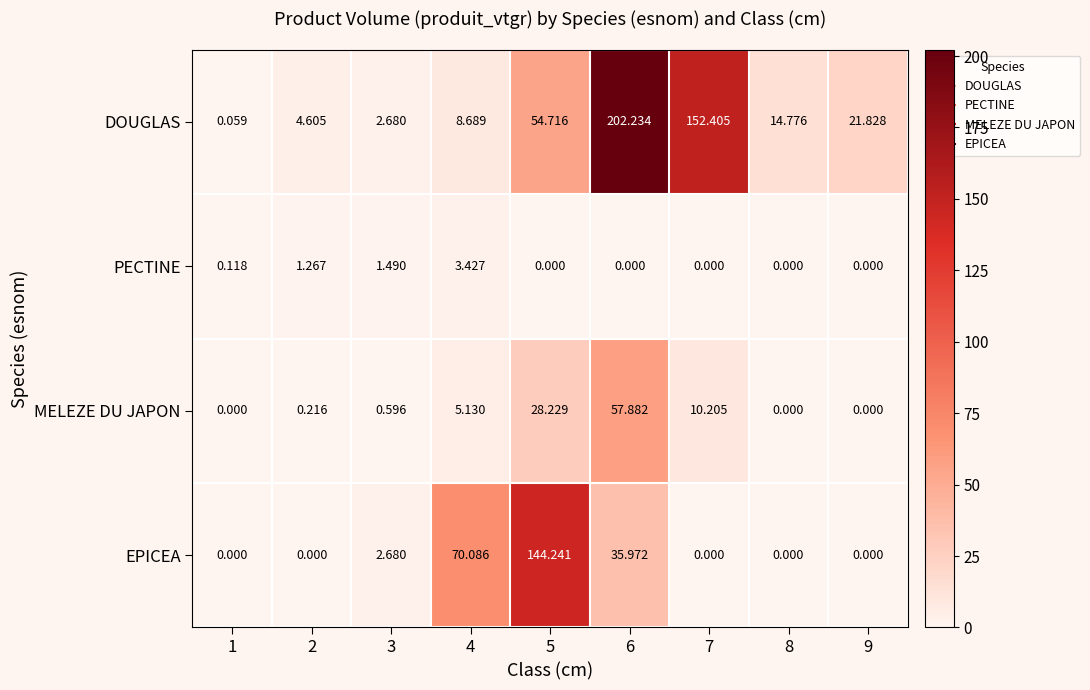

Which series changed the most between 1 and 9?

DOUGLAS